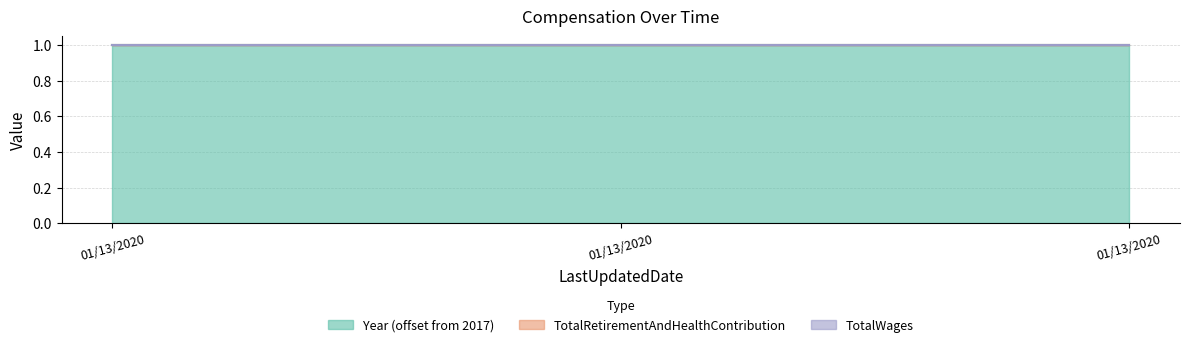

Is the value of Year at 01/13/2020 greater than the value of TotalRetirementAndHealthContribution at 01/13/2020?

Yes